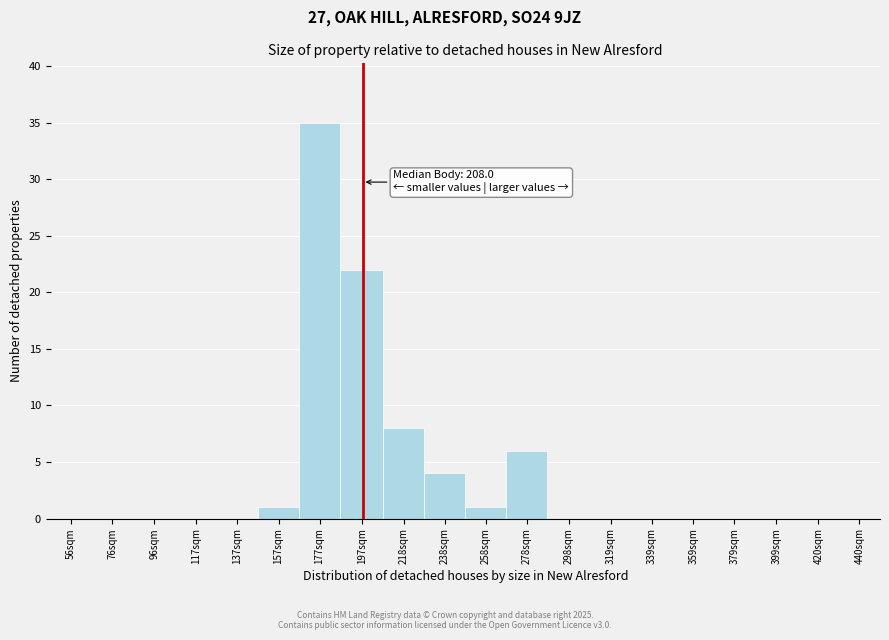

Reading left to right, extract all data points from this chart.

56sqm=0	76sqm=0	96sqm=0	117sqm=0	137sqm=0	157sqm=1	177sqm=35	197sqm=22	218sqm=8	238sqm=4	258sqm=1	278sqm=6	298sqm=0	319sqm=0	339sqm=0	359sqm=0	379sqm=0	399sqm=0	420sqm=0	440sqm=0